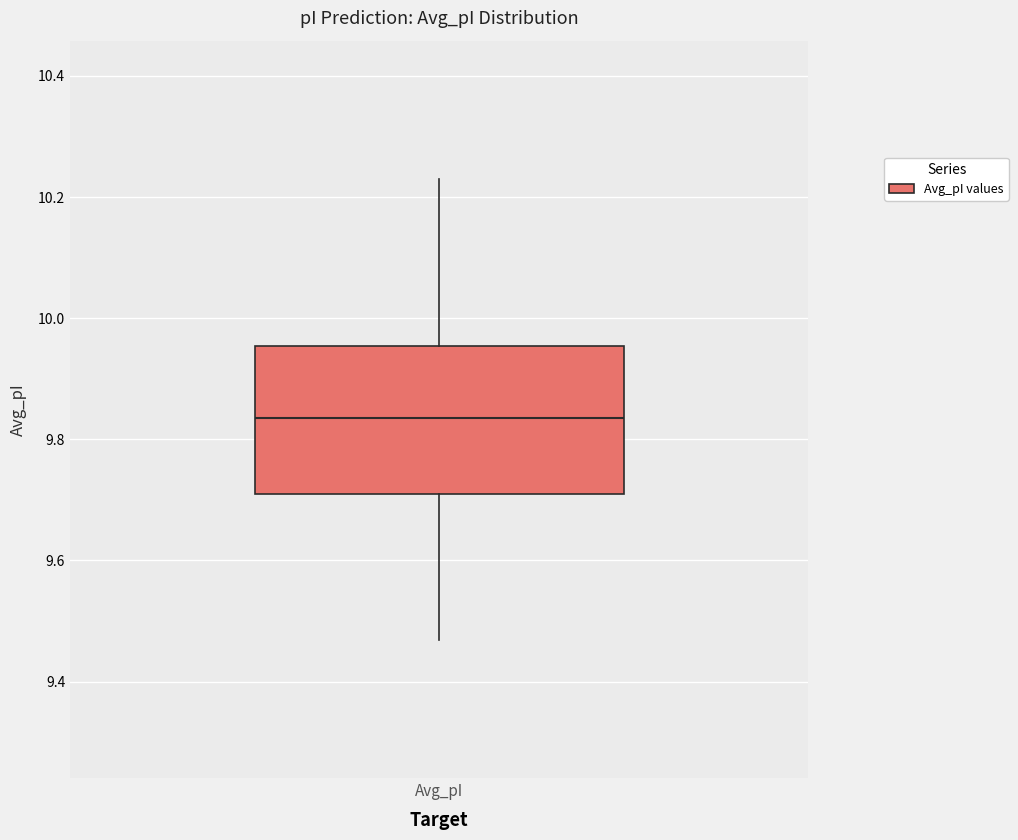

Where is the lower edge of the box for Avg_pI on the y-axis? The values are not printed on the chart, so give them approximately, as read against the axis.

9.70